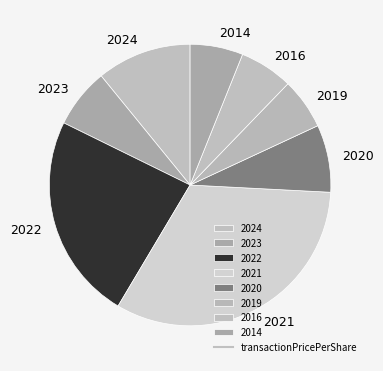

Is it true that 2022 is 24% of the pie?

True